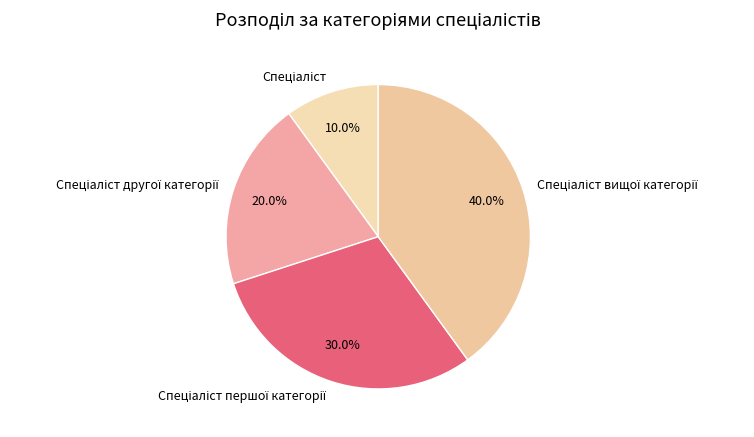

Does any single category account for the majority?

No